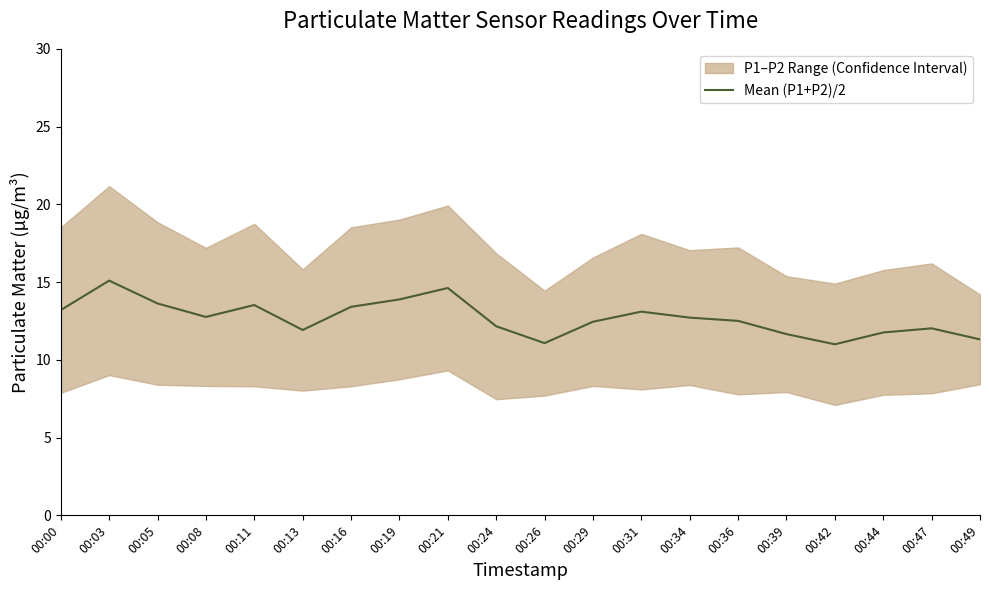

Rank the categories by value from highest to lowest.

00:03, 00:21, 00:19, 00:05, 00:11, 00:16, 00:00, 00:31, 00:08, 00:34, 00:36, 00:29, 00:24, 00:47, 00:13, 00:44, 00:39, 00:49, 00:26, 00:42